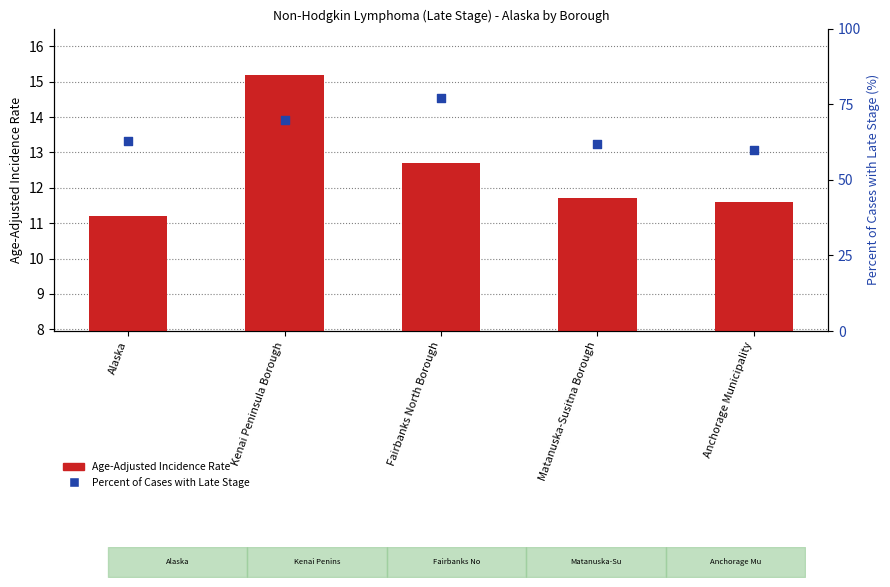

At which category is the sum across all series the highest?

Fairbanks North Borough